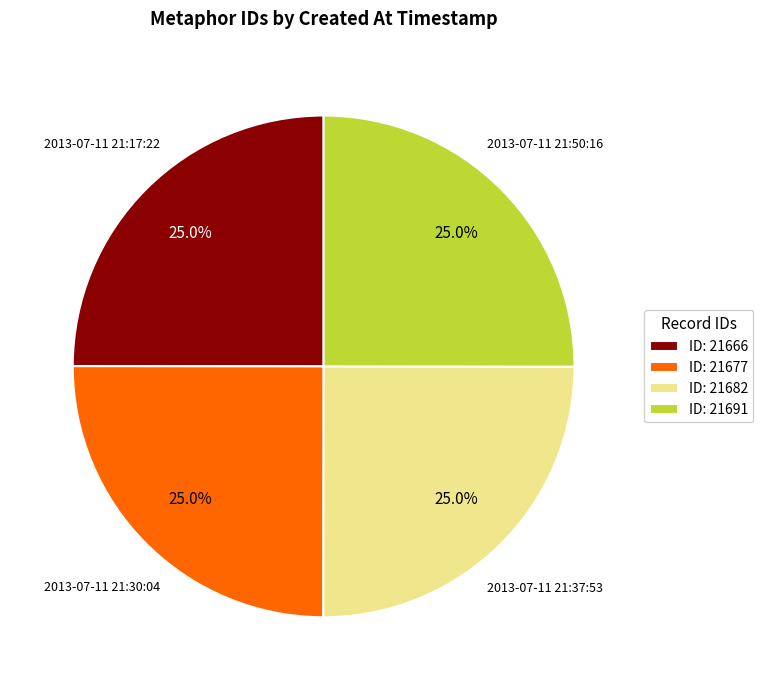

Is ID: 21666 the majority of the pie?

No